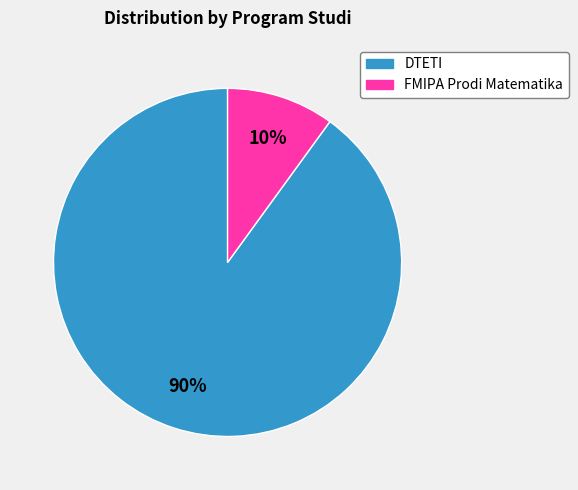

Which has a higher value, DTETI or FMIPA Prodi Matematika?

DTETI